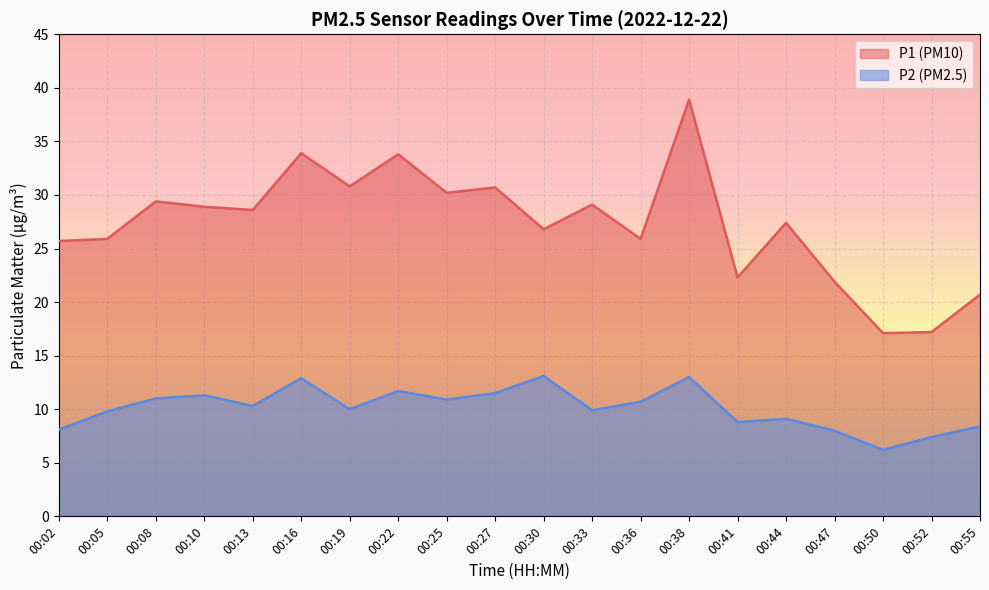

Which series changed the most between 00:13 and 00:19?

P1 (PM10)